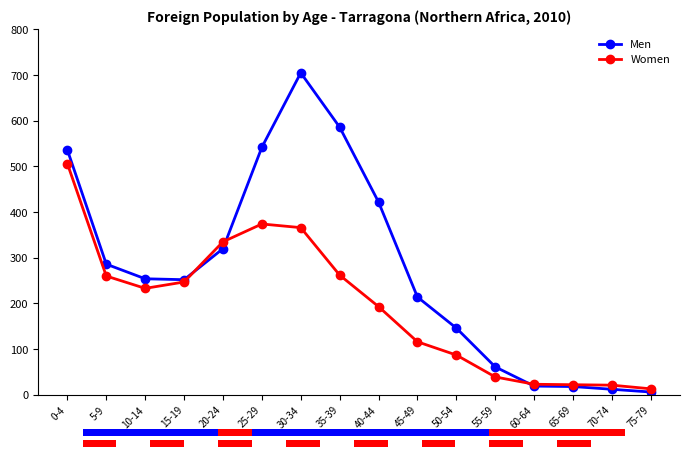

Between 35-39 and 50-54, which series saw the biggest shift?

Men